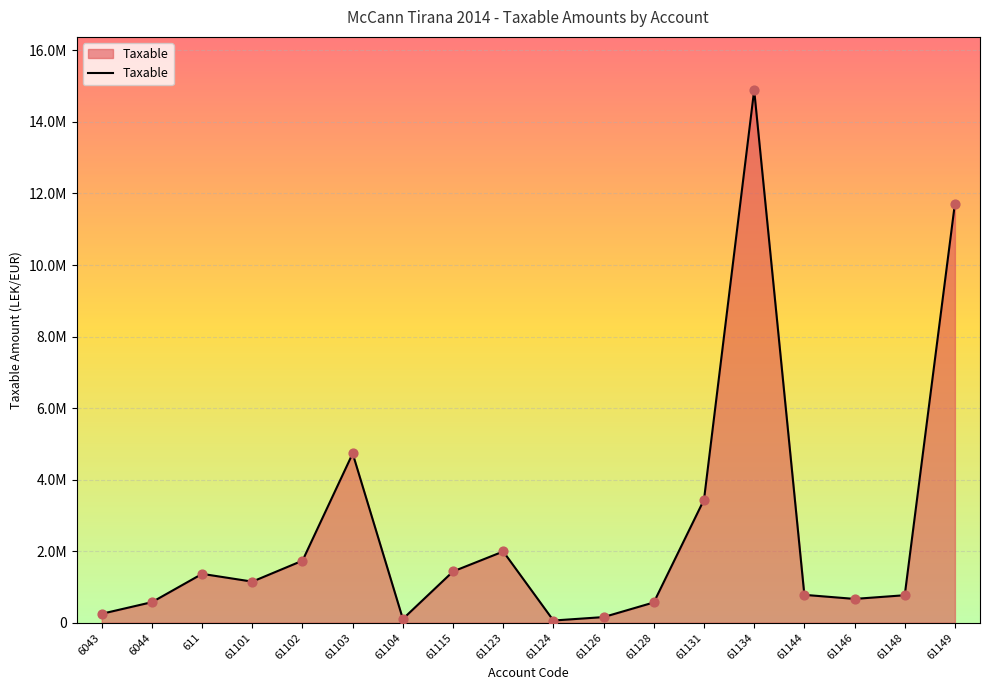

Approximately how many times larger is the value at 61103 compared to 61102?

2.7